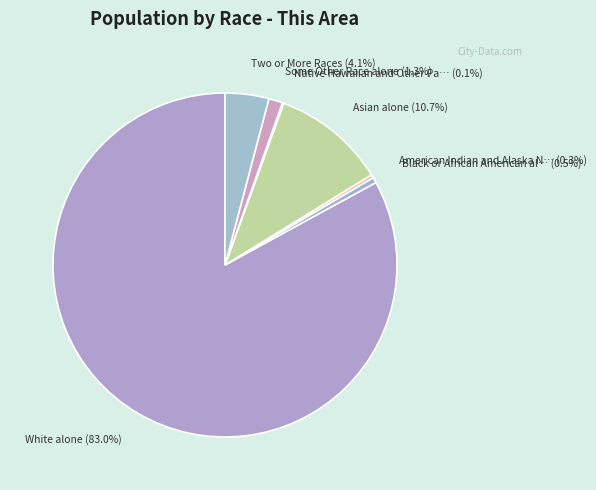

To the nearest percent, what is the average slice percentage?

14%